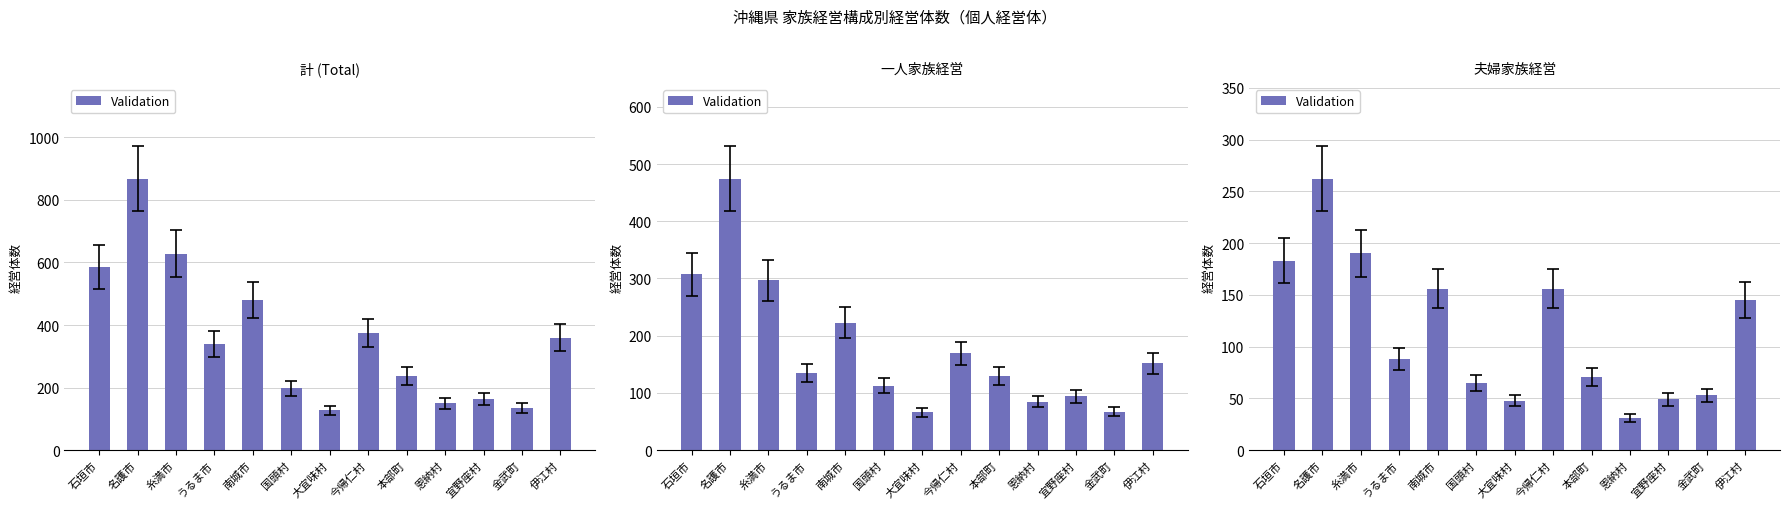

Approximately how many times larger is the value at 恩納村 compared to 本部町?

0.4